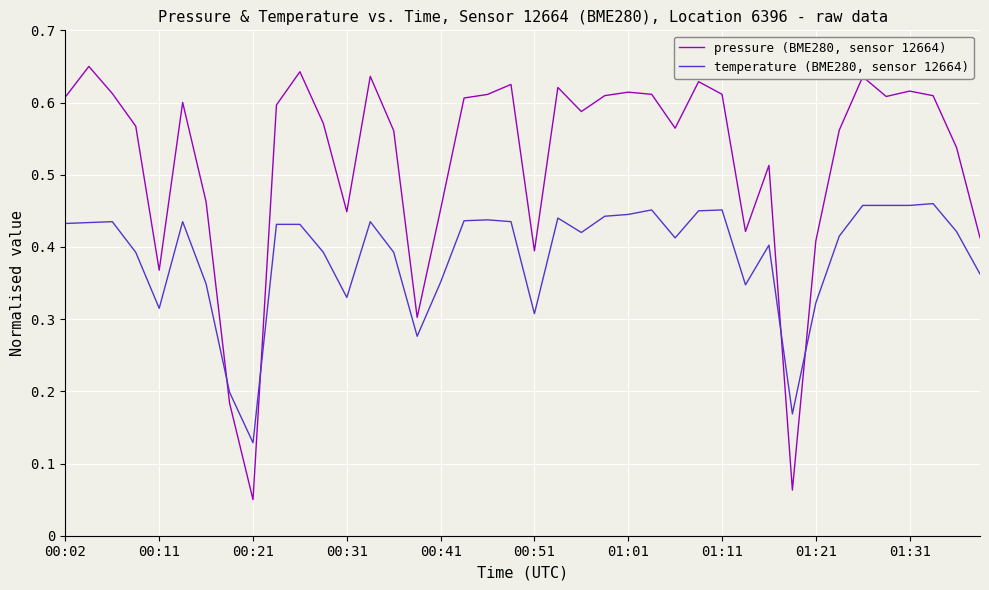

What are all the series names shown in the legend?

pressure (BME280, sensor 12664), temperature (BME280, sensor 12664)